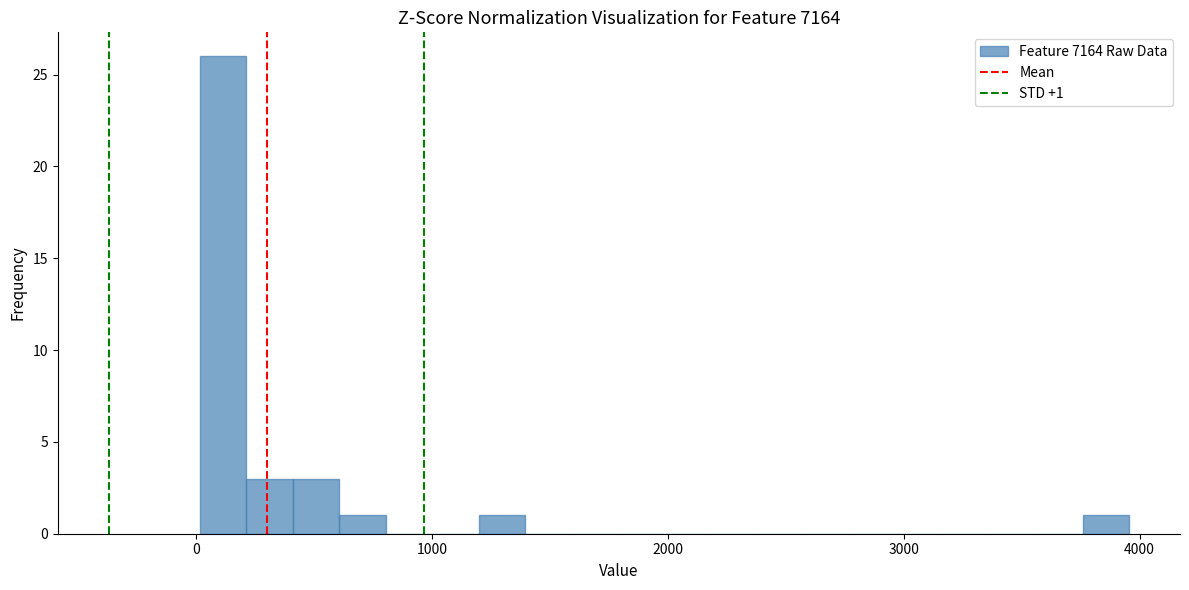

Around what value on the x-axis is the tallest bar? Give the approximate position of its centre, as read against the axis.

100